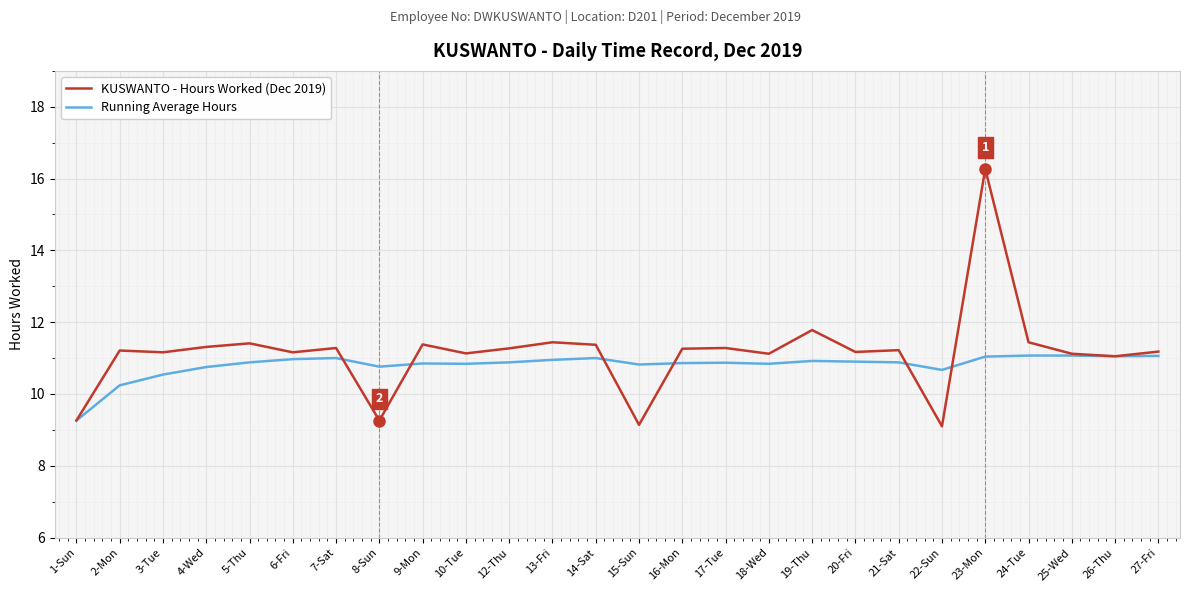

What position from the right is 18-Wed?

10